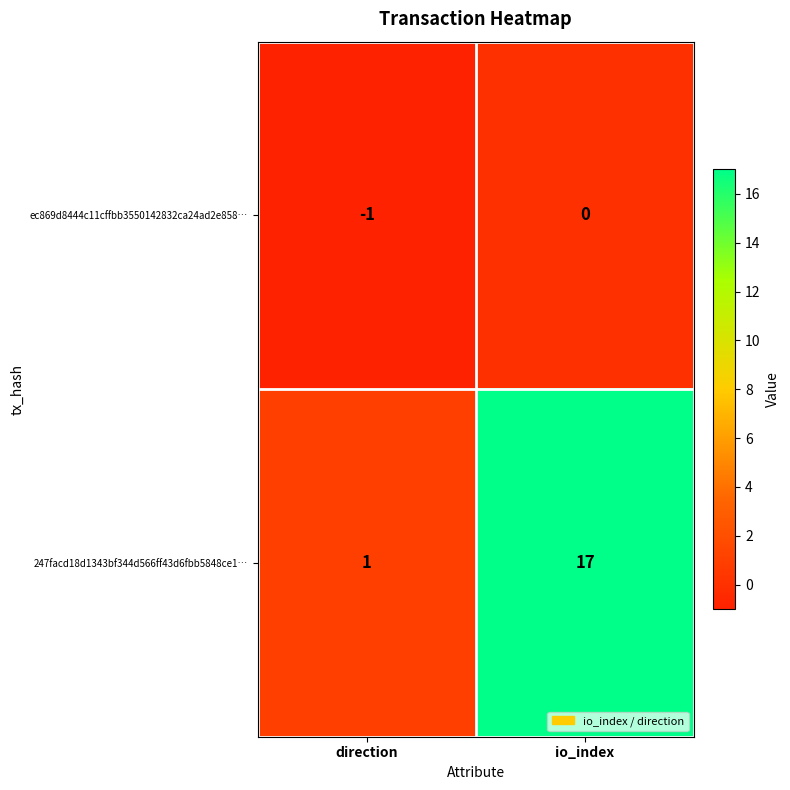

At which label does ec869d8444c11cffbb3550142832ca24ad2e858… reach its minimum?

direction